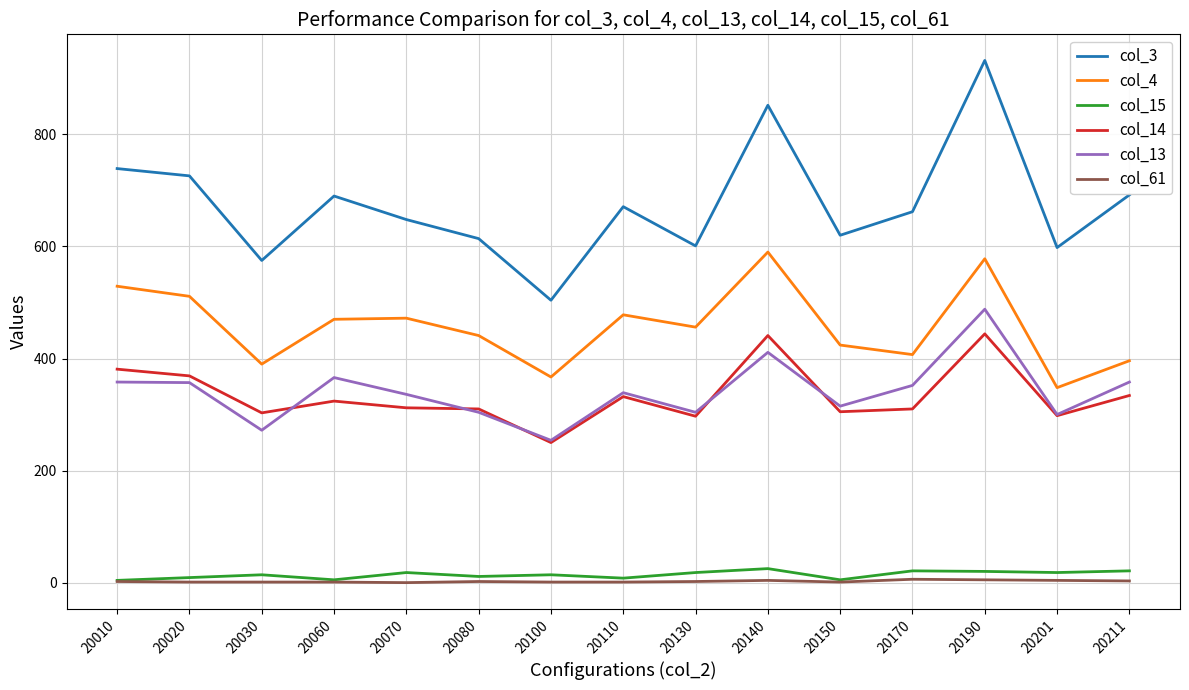

Which series has the largest total across all categories?

col_3